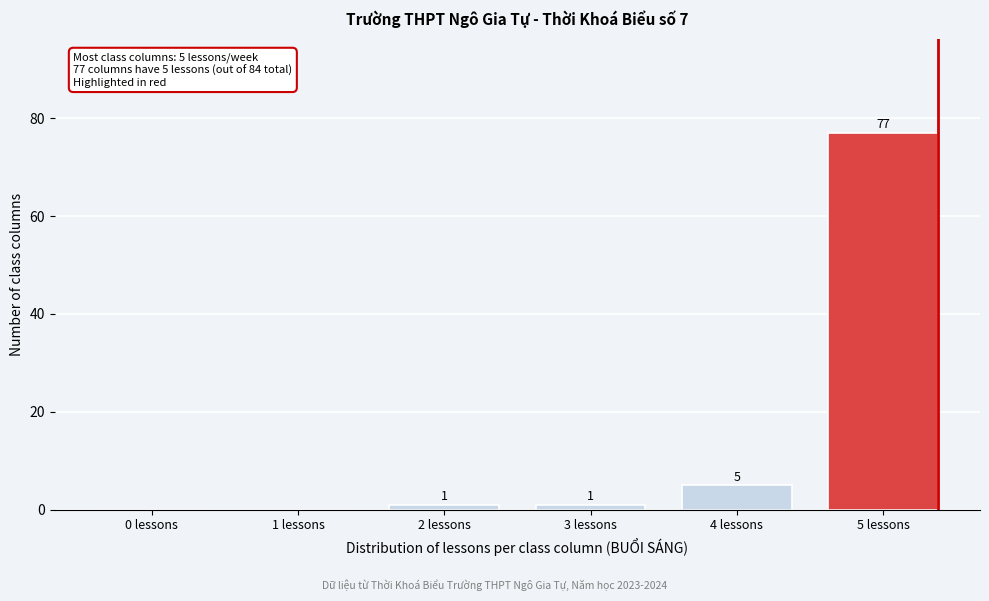

Reading left to right, list all the values displayed in this chart.

0 lessons=0	1 lessons=0	2 lessons=1	3 lessons=1	4 lessons=5	5 lessons=77